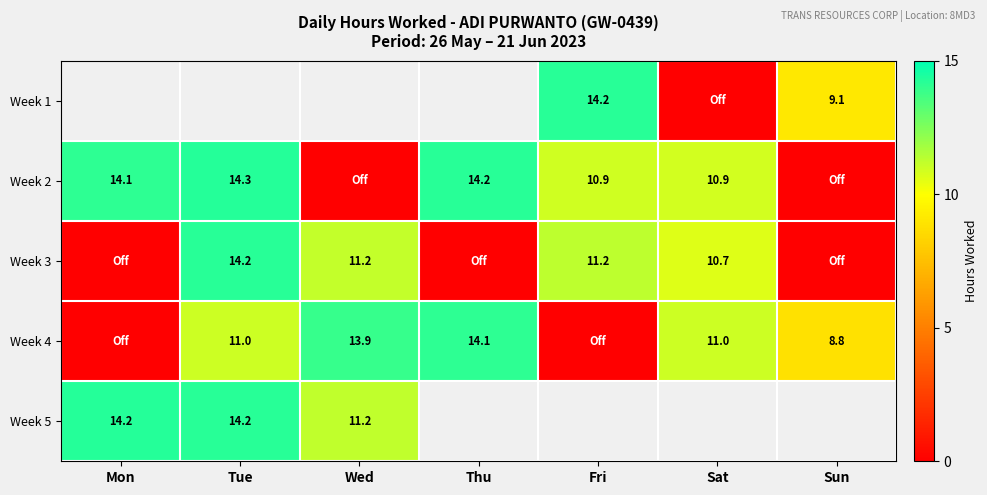

Is it true that Week 2 equals 10.9 at Fri?

True